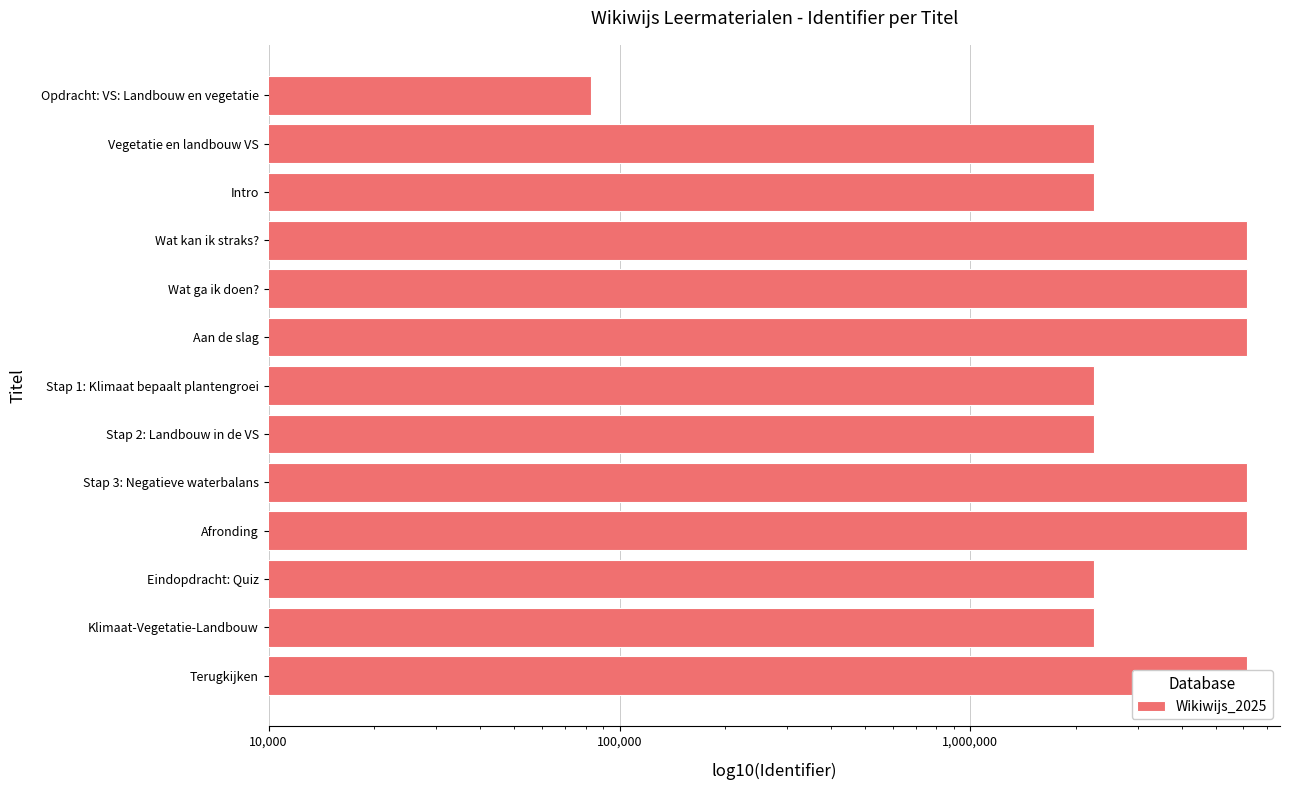

What position from the left is Wat kan ik straks??

10